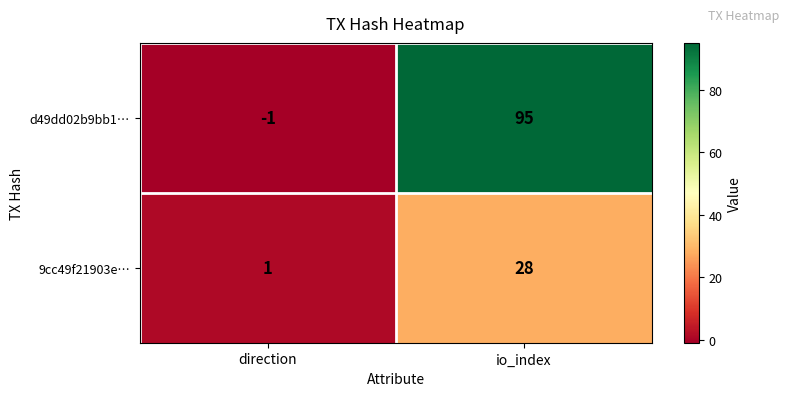

Is the value of d49dd02b9bb1… at io_index greater than the value of 9cc49f21903e… at io_index?

Yes